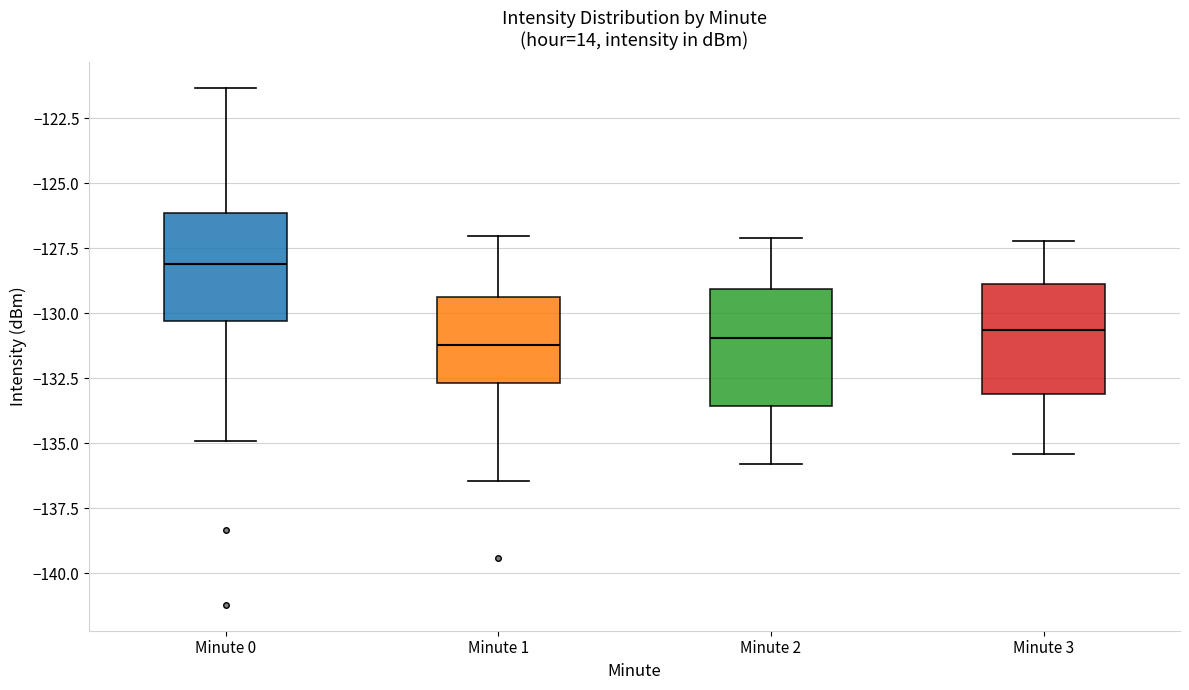

Reading left to right, transcribe this box plot: for each box, give where its median line is, the range the box spans, and where its two whiskers end, as read against the y-axis. The values are not printed on the chart, so give them approximately, as read against the axis.

Minute 0: median -128.0, box -130.5 to -126.0, whiskers -135.0 to -121.5
Minute 1: median -131.0, box -132.5 to -129.5, whiskers -136.5 to -127.0
Minute 2: median -131.0, box -133.5 to -129.0, whiskers -136.0 to -127.0
Minute 3: median -130.5, box -133.0 to -129.0, whiskers -135.5 to -127.0